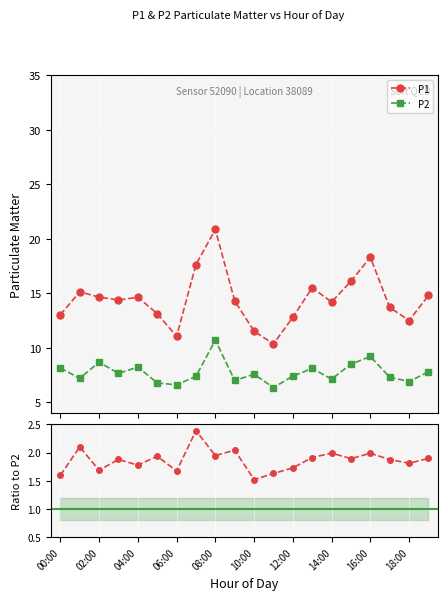

True or false: P2 and P1 cross at least once.

False